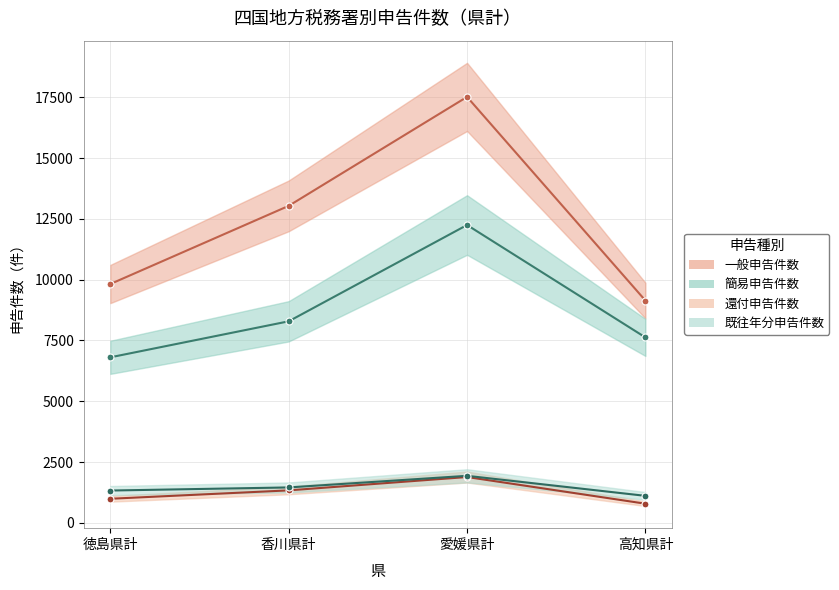

Which series has the largest range (max minus min)?

一般申告件数